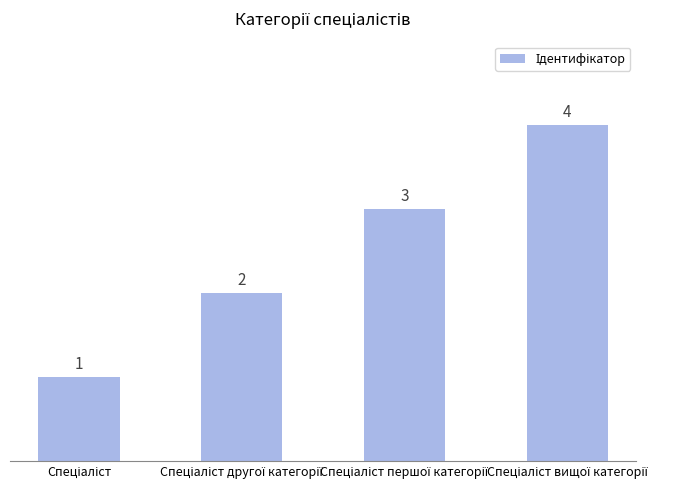

What is the value of the 3rd bar from the left?

3